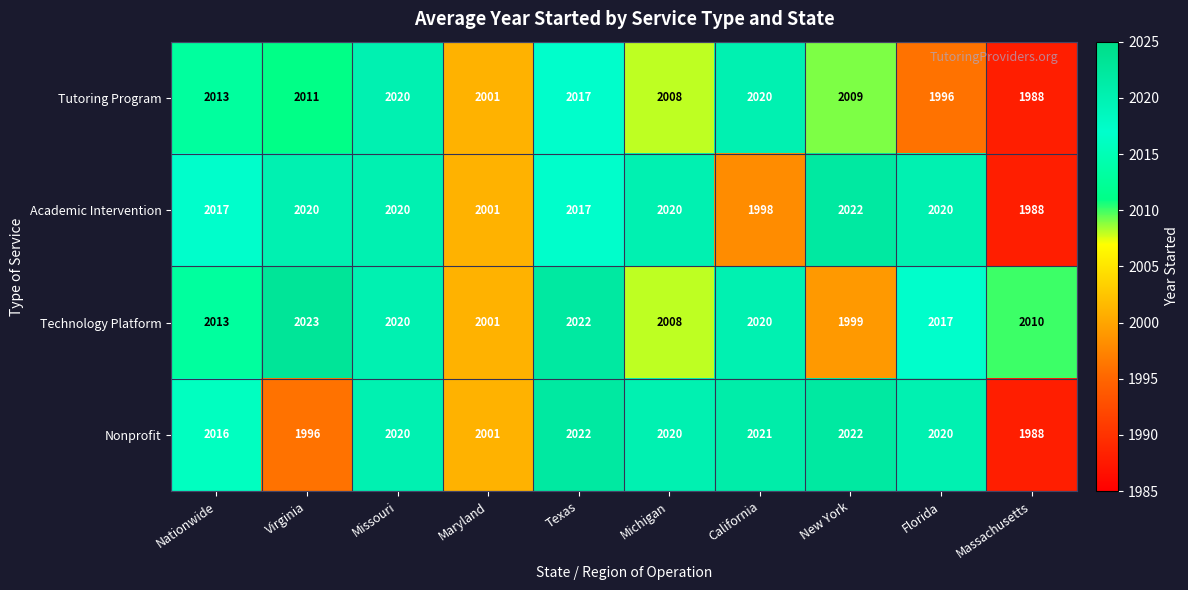

What is the sum of all Tutoring Program values?

20083